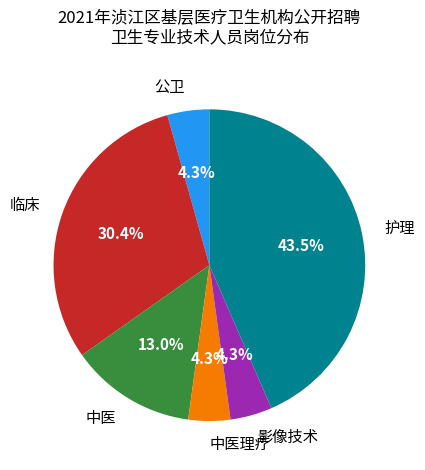

Which slice is the largest?

护理